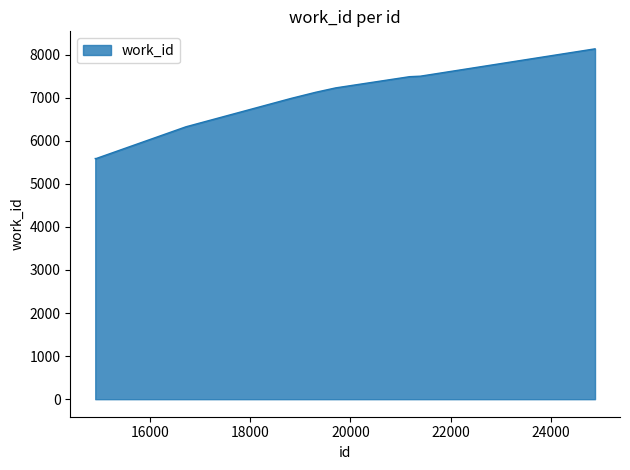

What is the minimum value shown in the chart?

5586